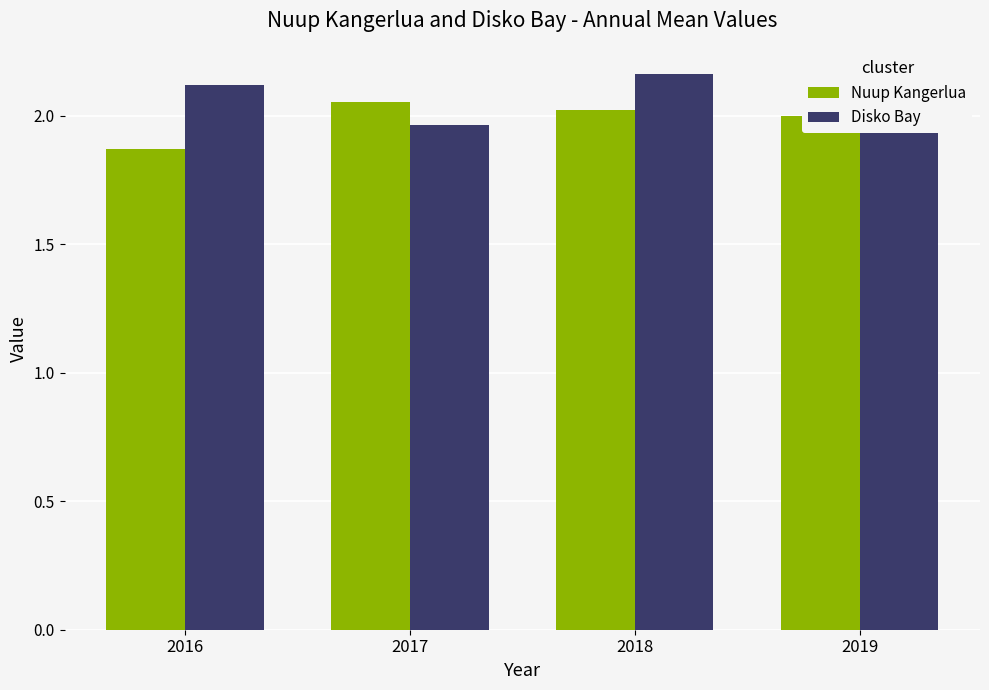

Which series changed the most between 2016 and 2018?

Nuup Kangerlua